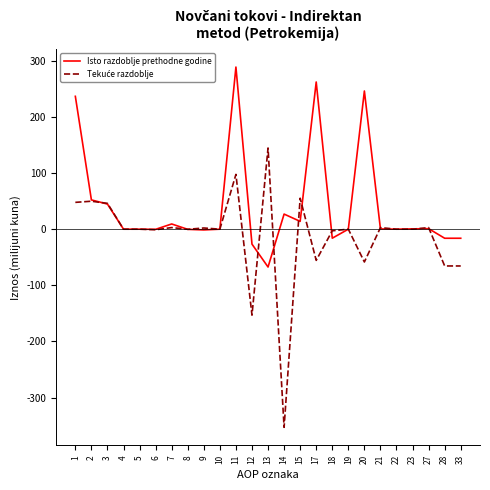

Which series has the largest total across all categories?

Isto razdoblje prethodne godine